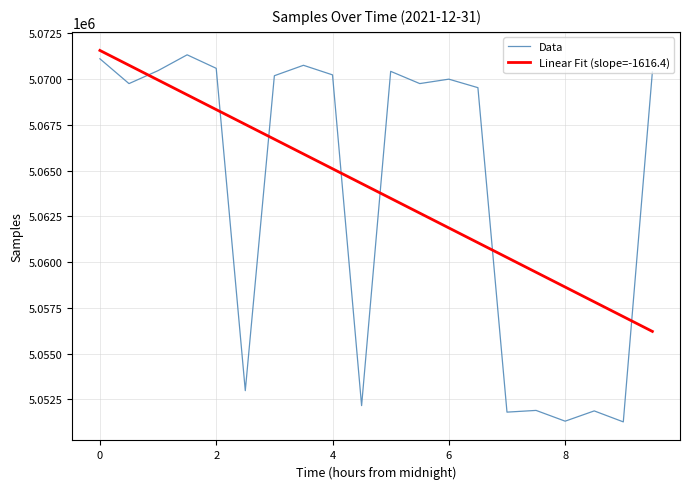

Which series has the widest spread of values?

Data